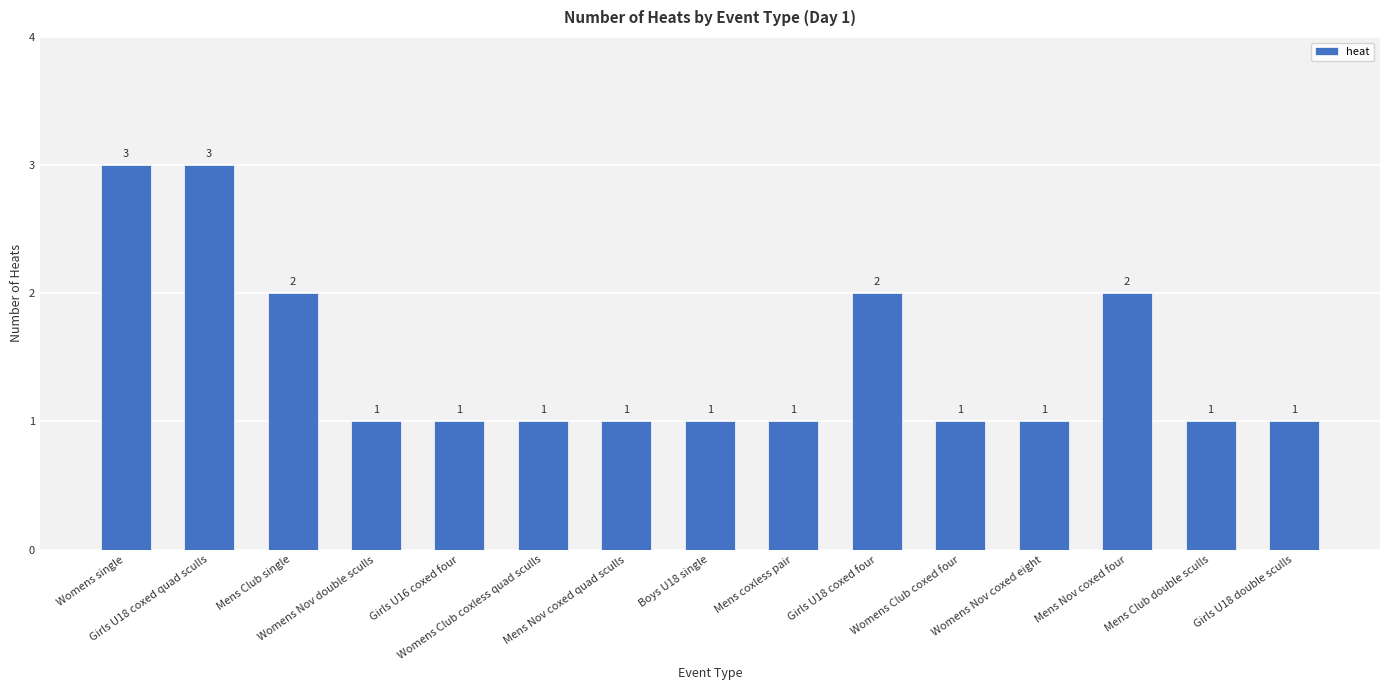

What is the value of the 10th bar from the left?

2